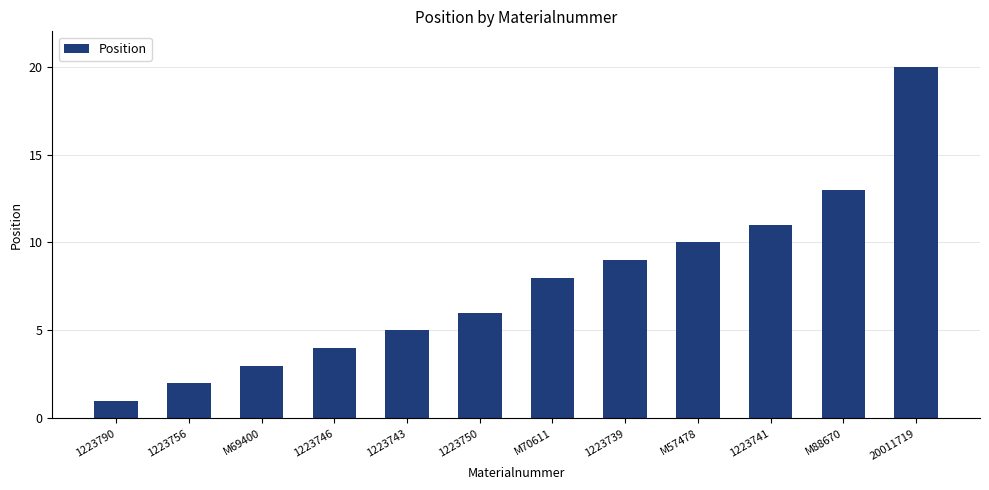

Reading left to right, what are all the values shown in this chart?

1223790=1	1223756=2	M69400=3	1223746=4	1223743=5	1223750=6	M70611=8	1223739=9	M57478=10	1223741=11	M88670=13	20011719=20